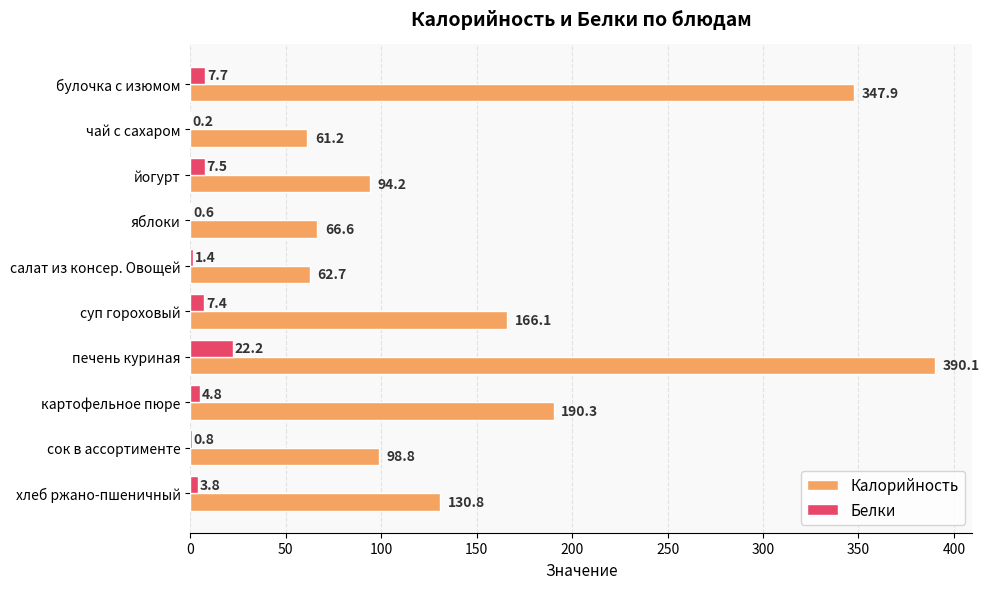

What is the greatest value displayed?

390.1